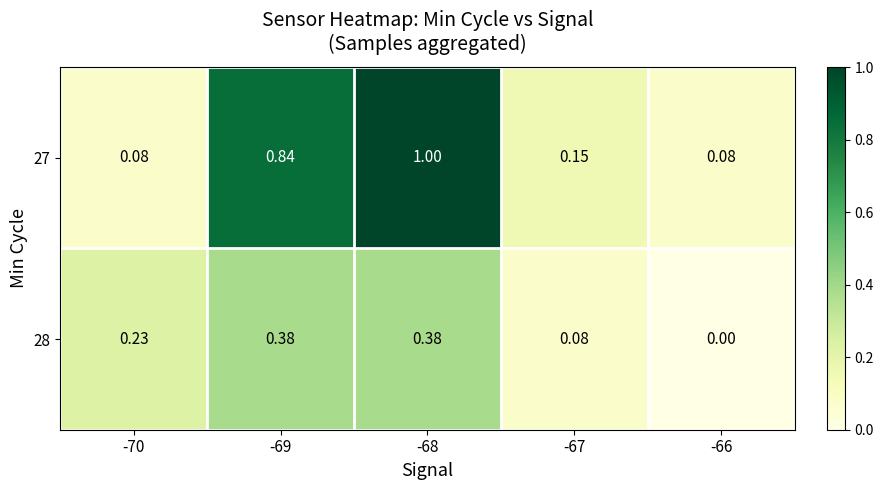

Which label corresponds to the largest value in the chart?

-68